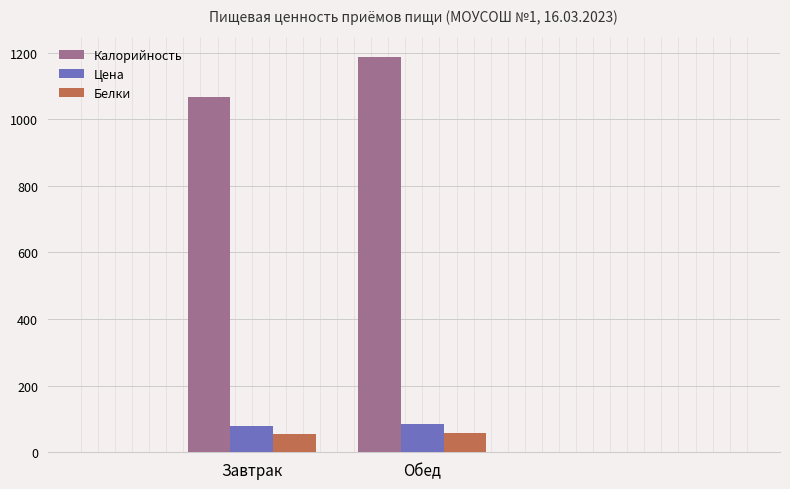

What is the approximate value of Цена at Обед?

84.0